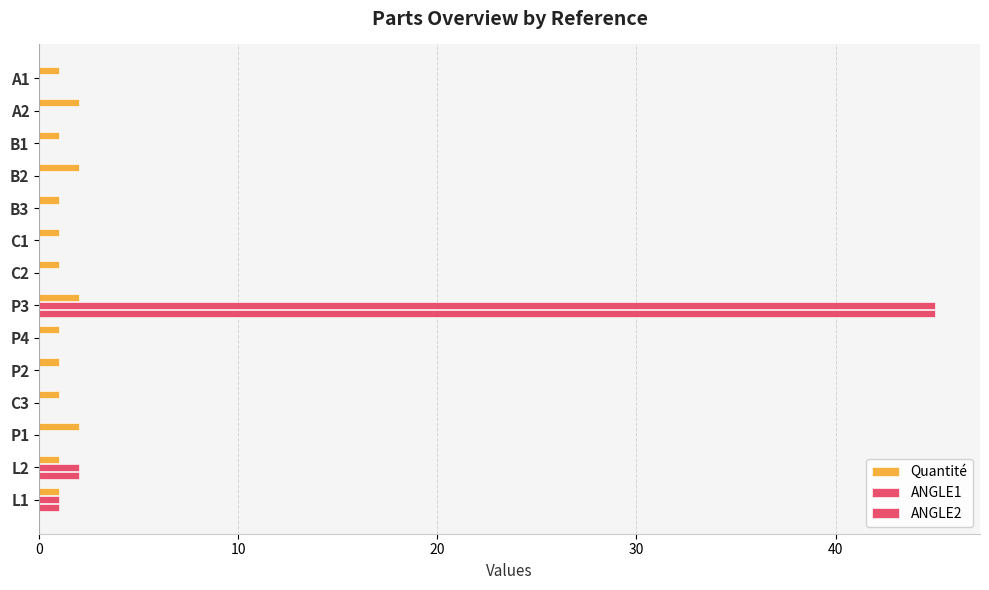

How many distinct data groups are displayed?

3